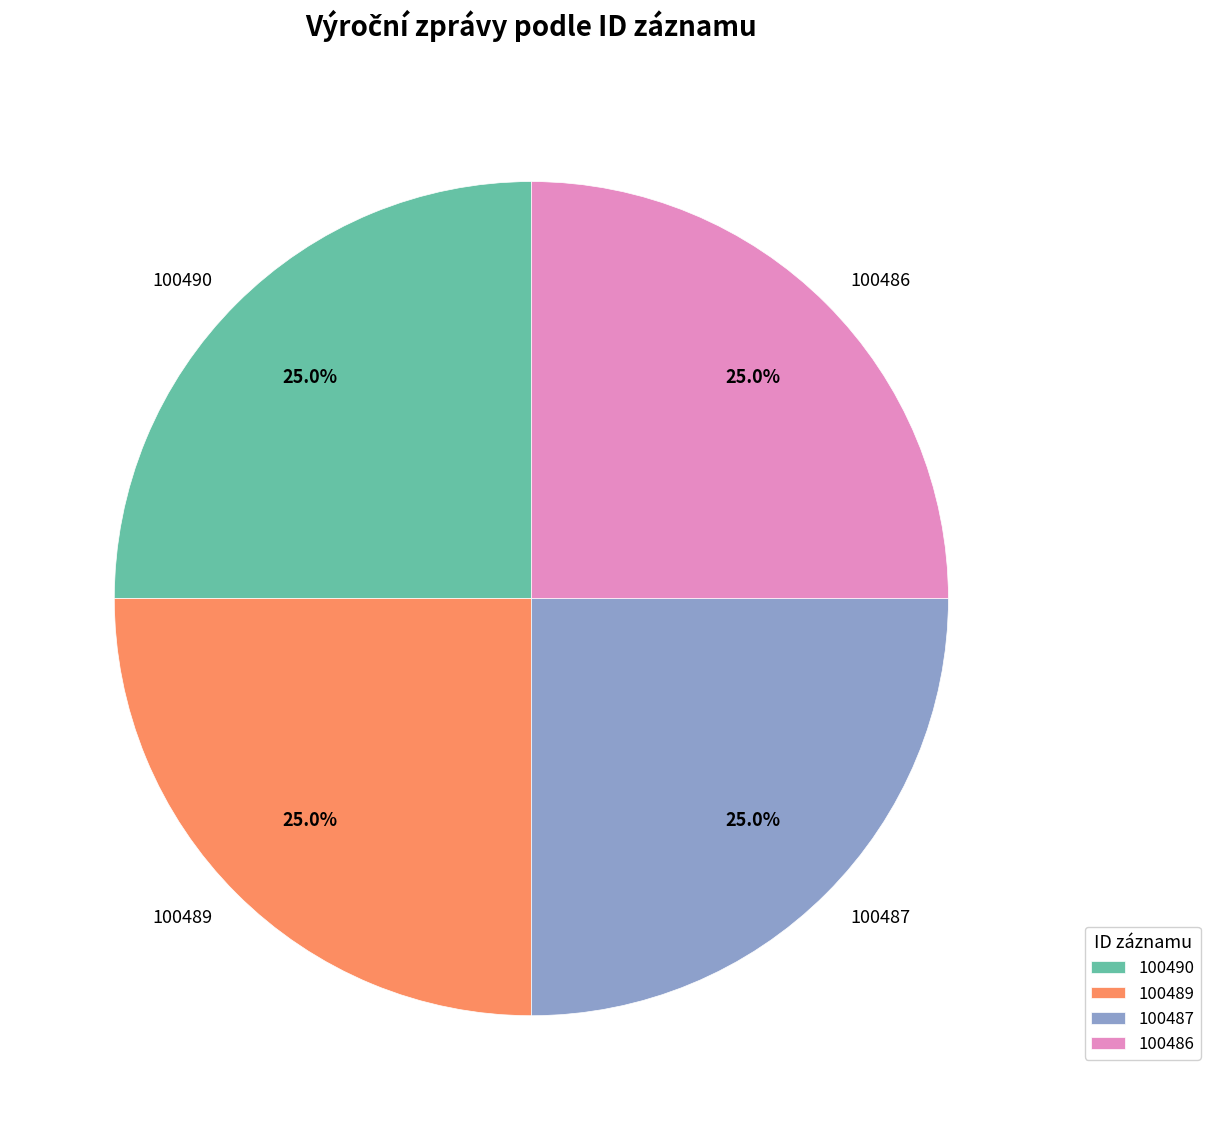

The 100490 slice represents 11% of the pie. True or false?

False